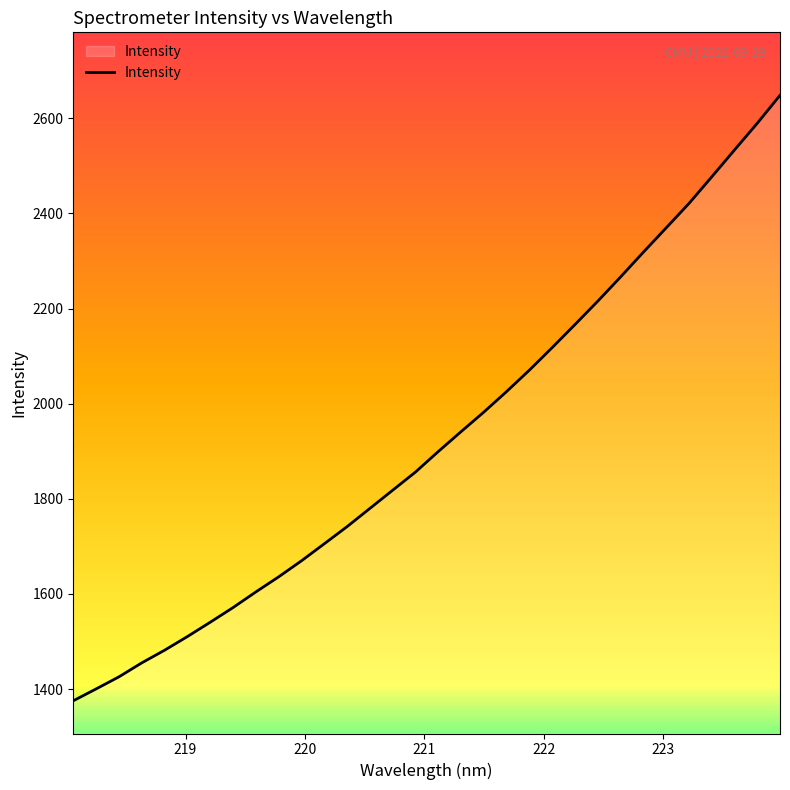

What is the difference between the maximum and minimum values?

1272.7